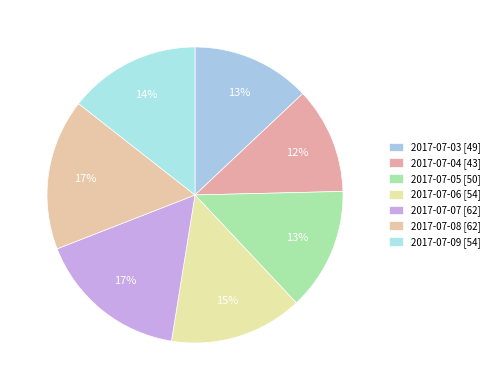

Combined, what portion of the pie is 2017-07-04 and 2017-07-06?

26.2%